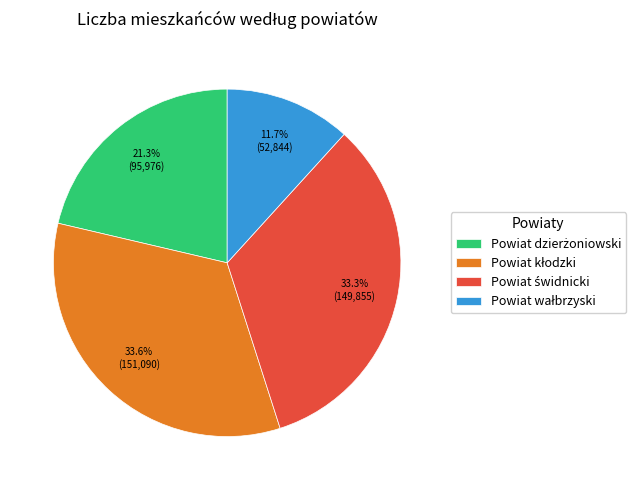

Is there any slice that represents more than half of the pie?

No